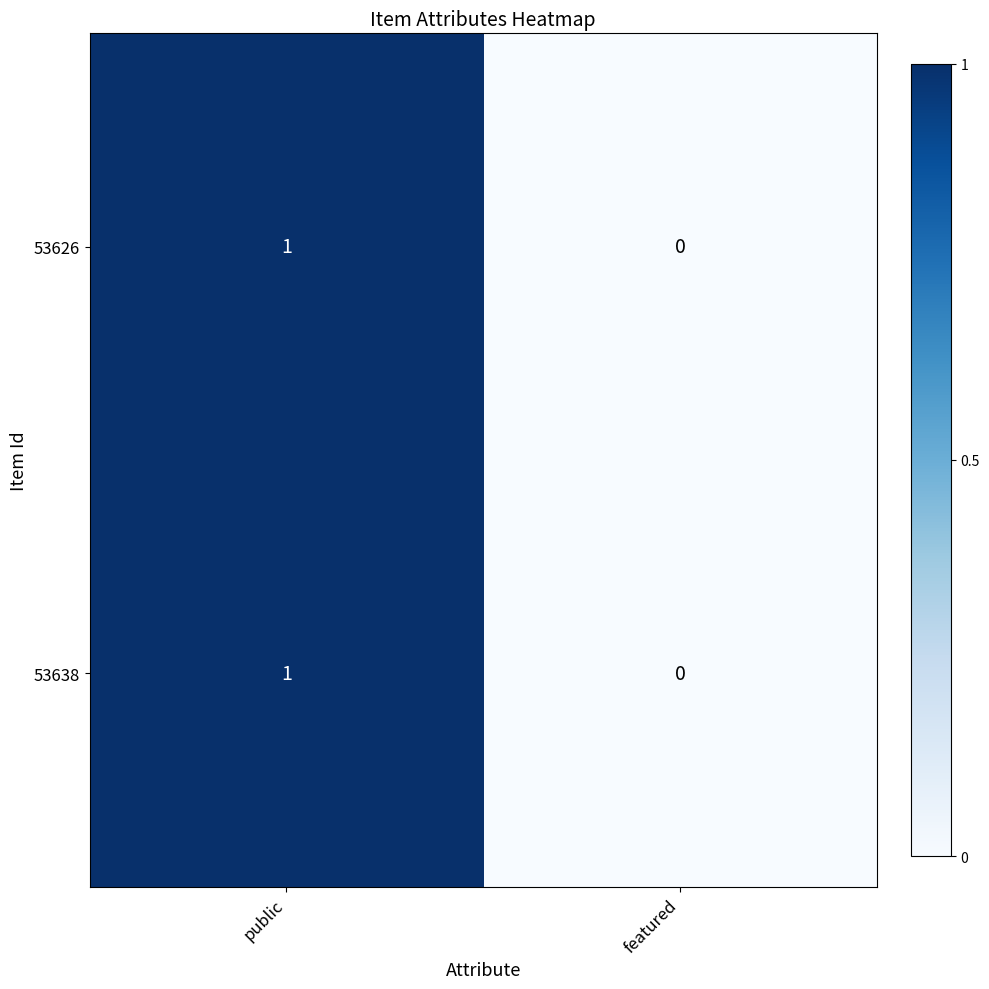

Reading left to right, extract all data points from this chart.

53626: public=1	featured=0
53638: public=1	featured=0